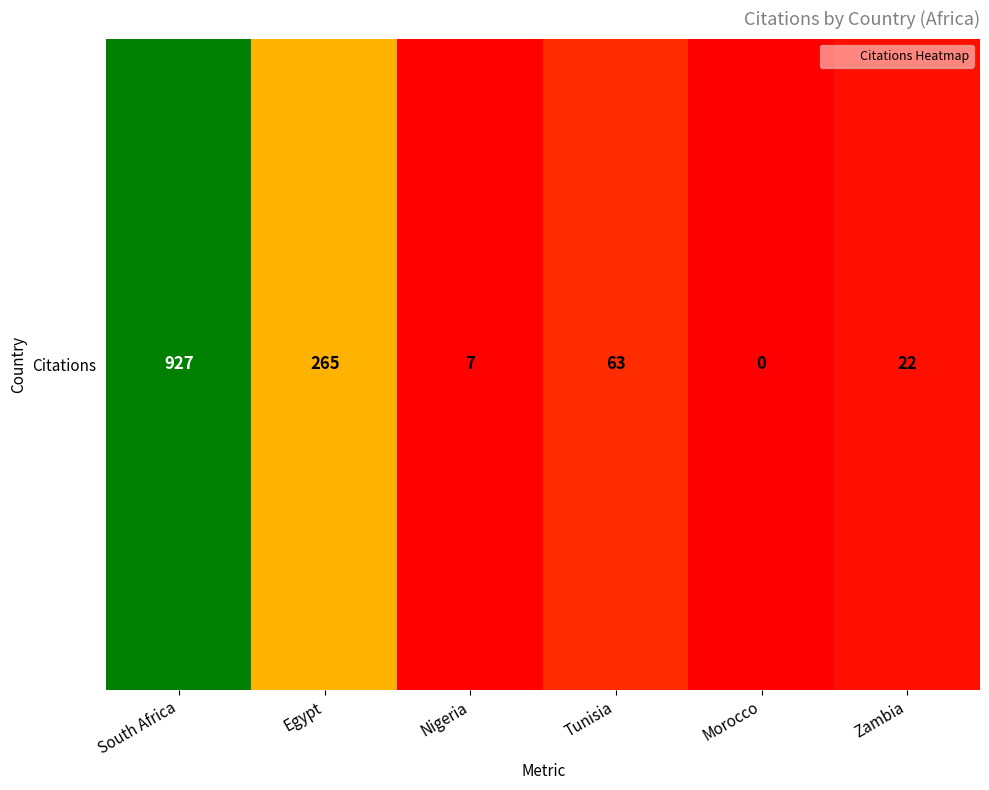

Reading left to right, extract all data points from this chart.

927	265	7	63	0	22